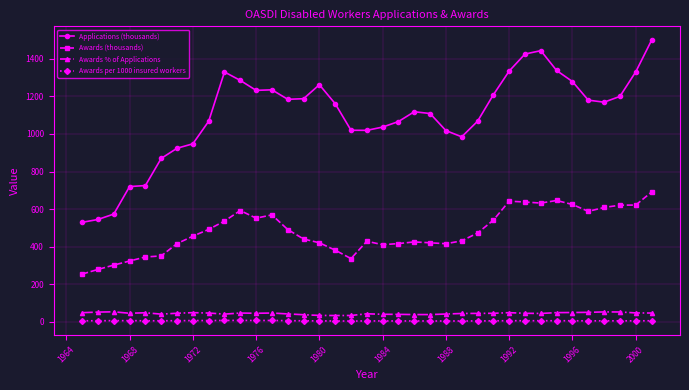

Which series has the largest total across all categories?

Applications (thousands)